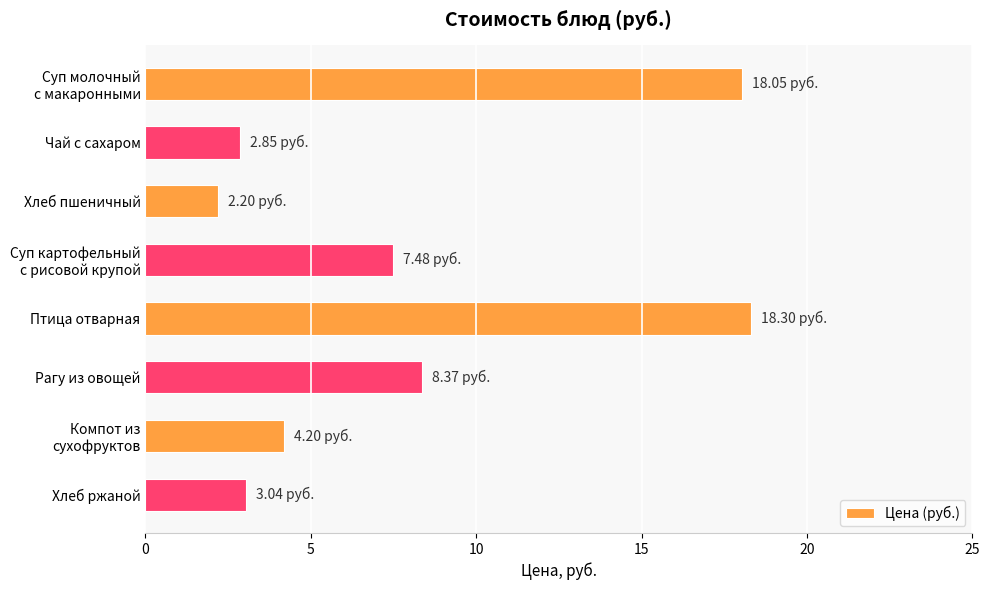

Approximately how many times larger is the value at Хлеб пшеничный compared to Хлеб ржаной?

0.7